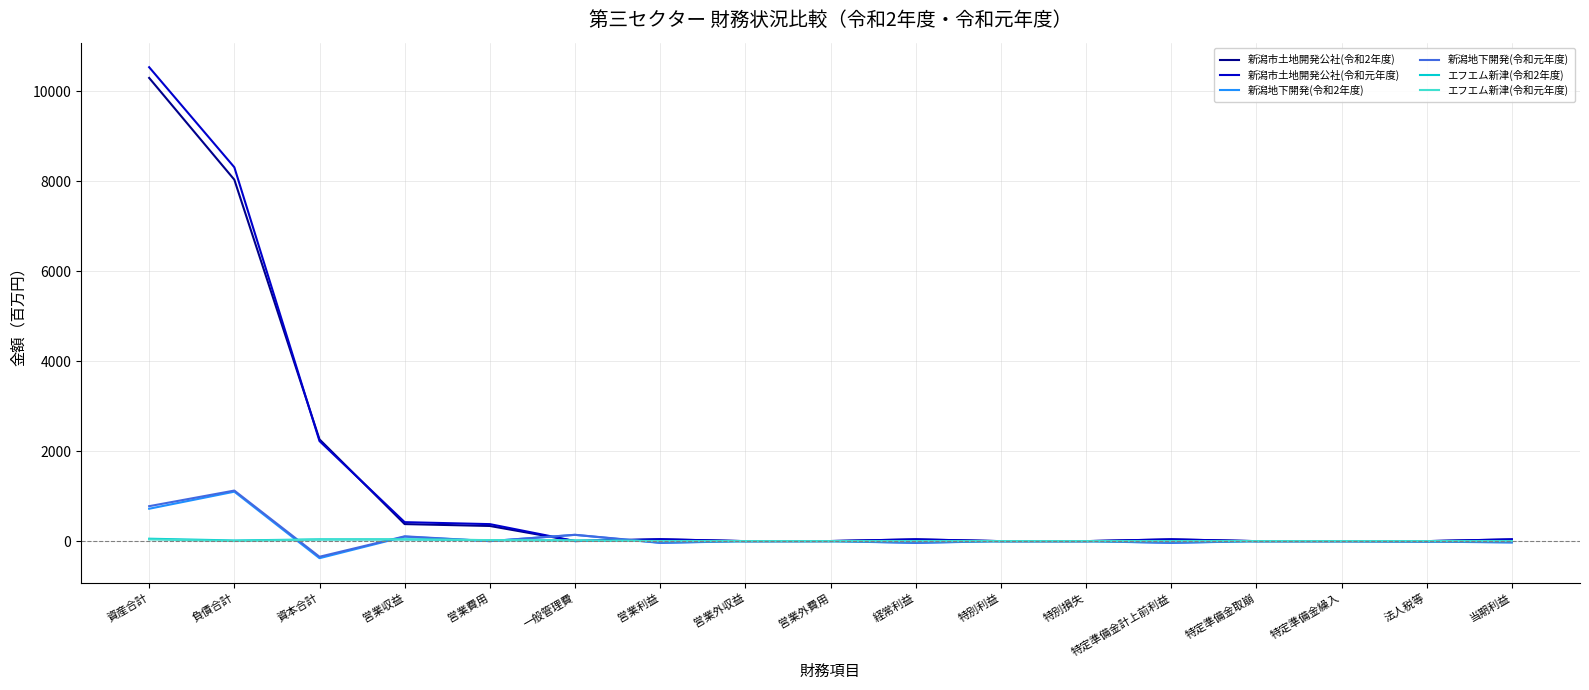

Is it true that 新潟市土地開発公社(令和2年度) equals 337 at 営業費用?

True